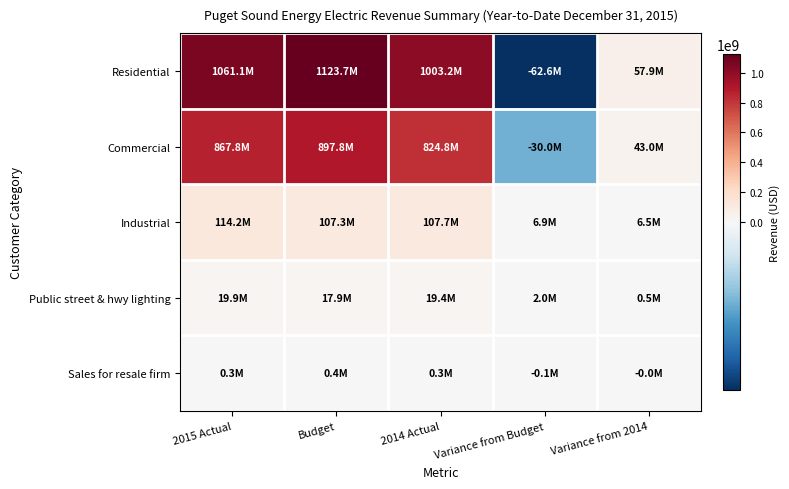

Between 2014 Actual and Variance from Budget, which is larger?

2014 Actual